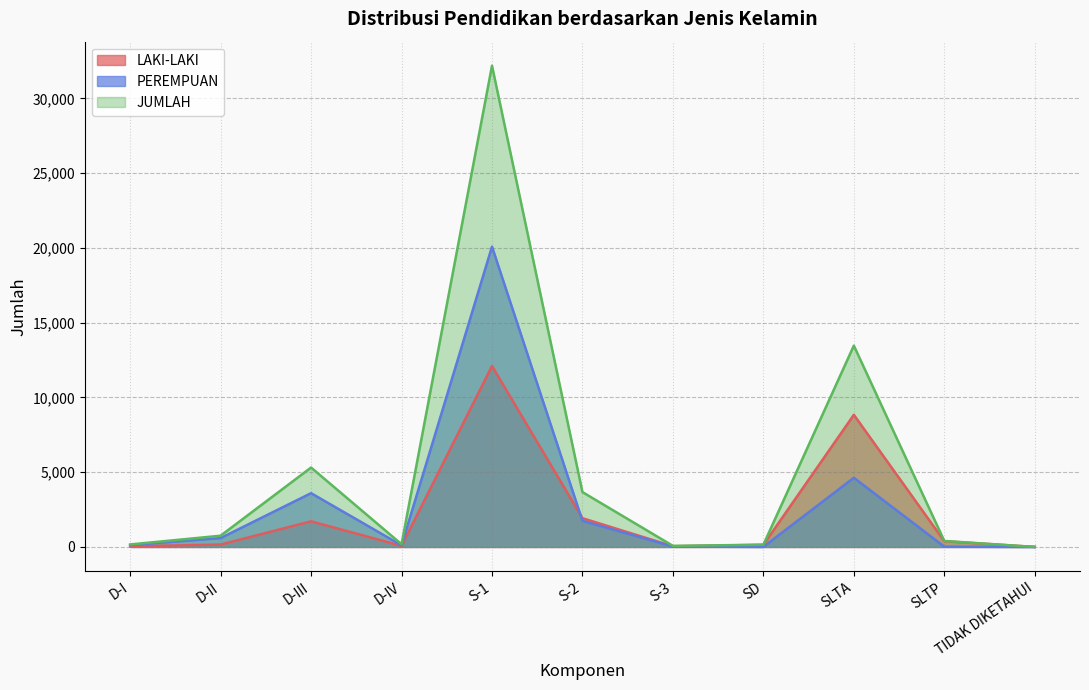

At which label does LAKI-LAKI reach its peak?

S-1